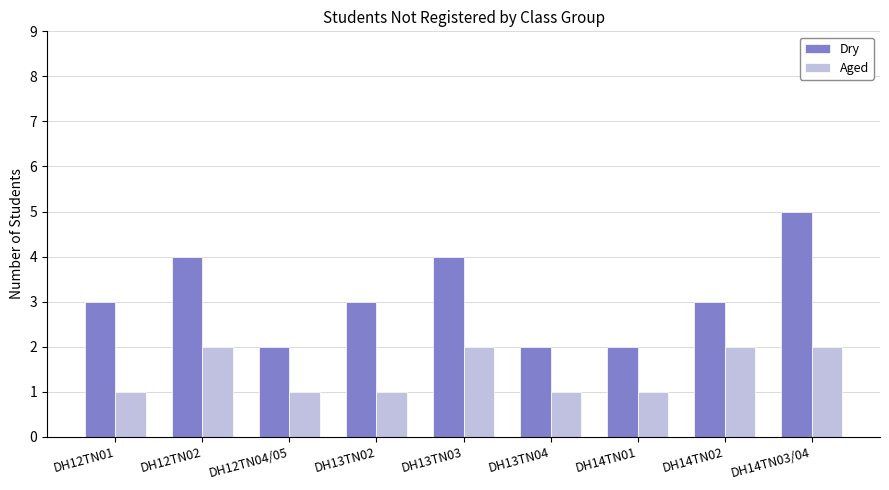

Is the value of Dry at DH14TN03/04 greater than the value of Aged at DH12TN02?

Yes